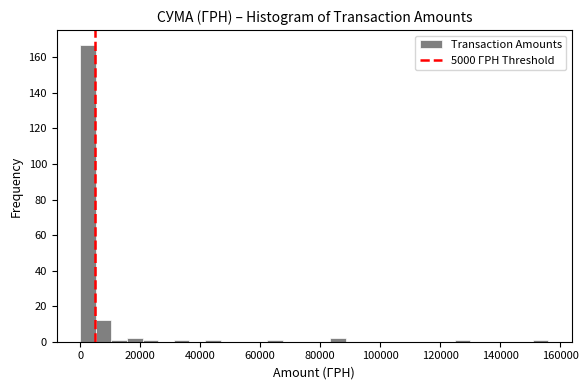

Around what value on the x-axis is the tallest bar? Give the approximate position of its centre, as read against the axis.

2000